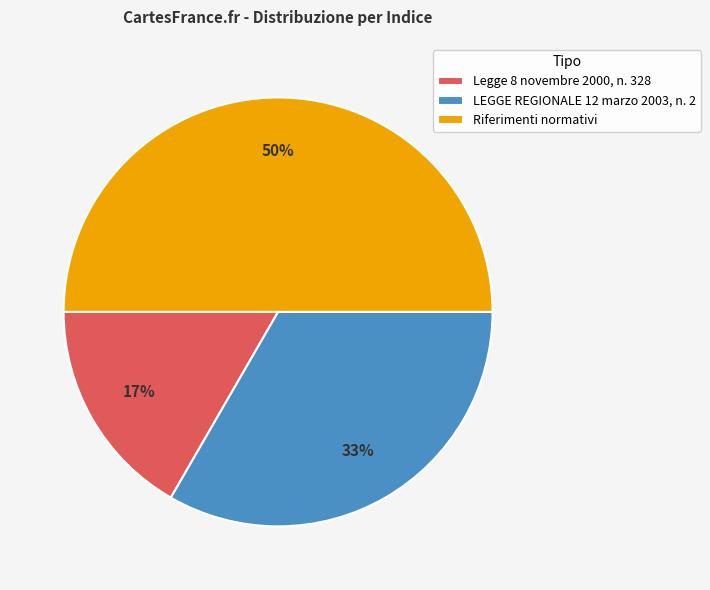

To the nearest percent, what is the difference between the largest and smallest slice percentages?

33%